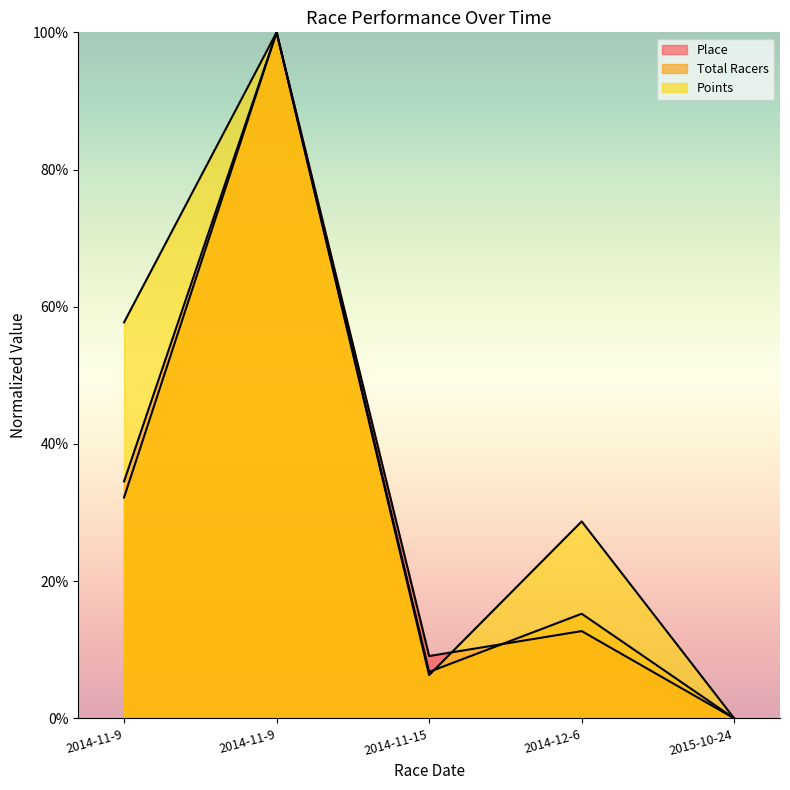

What is the approximate value of Place at 2014-11-9?

100.0